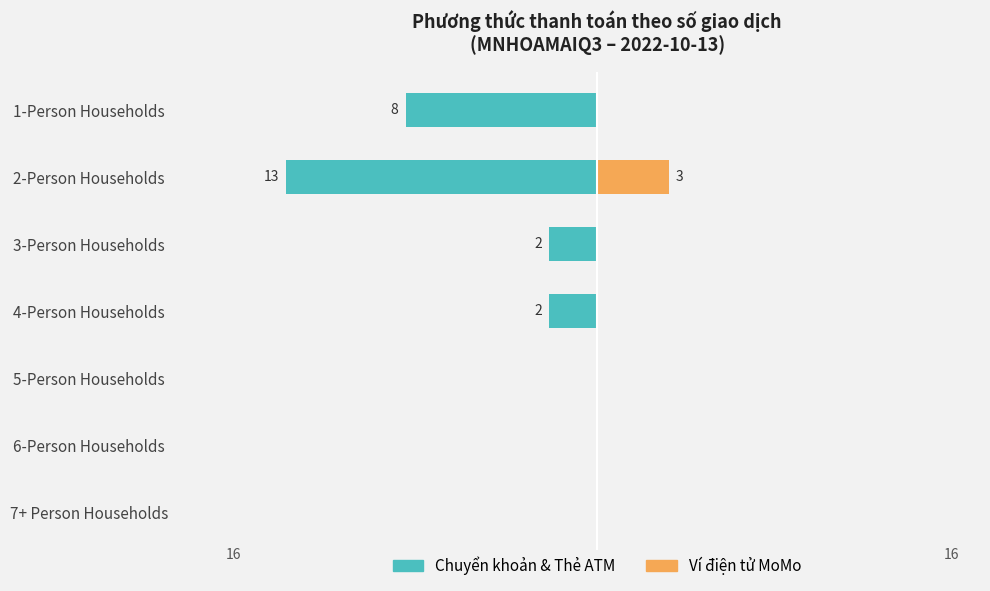

Rank the series at 5-Person Households from lowest to highest value.

Chuyển khoản & Thẻ ATM, Ví điện tử MoMo